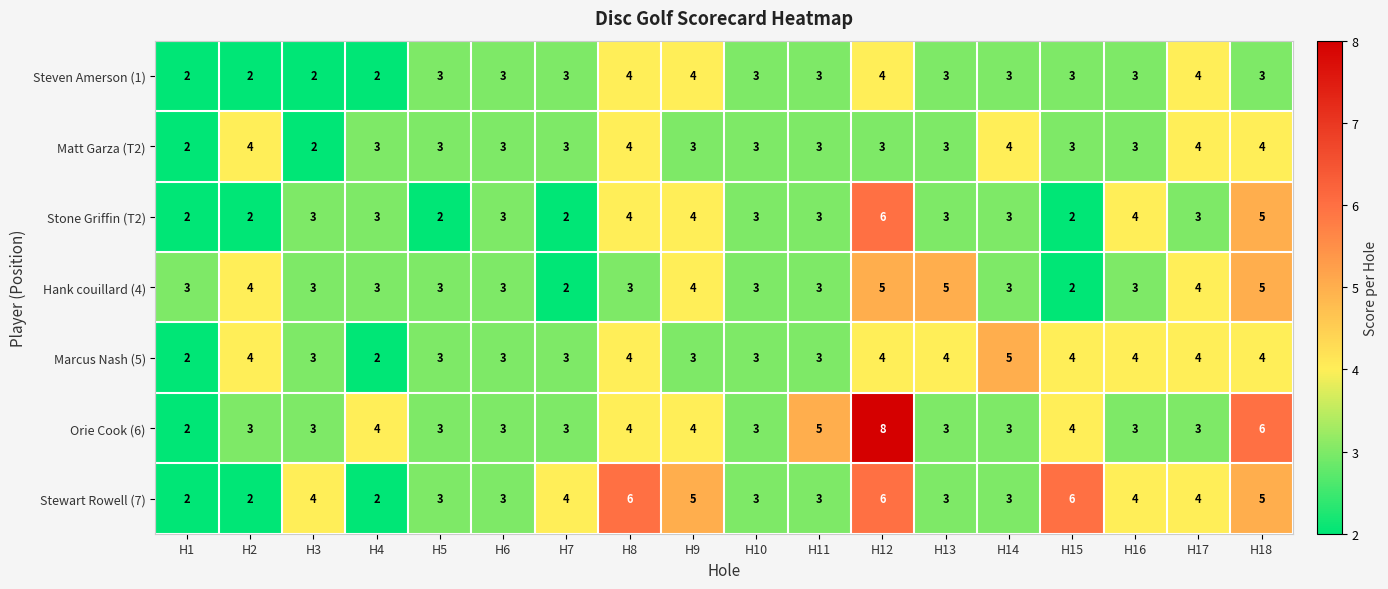

How many Hank couillard (4) values are between 3 and 4?

13